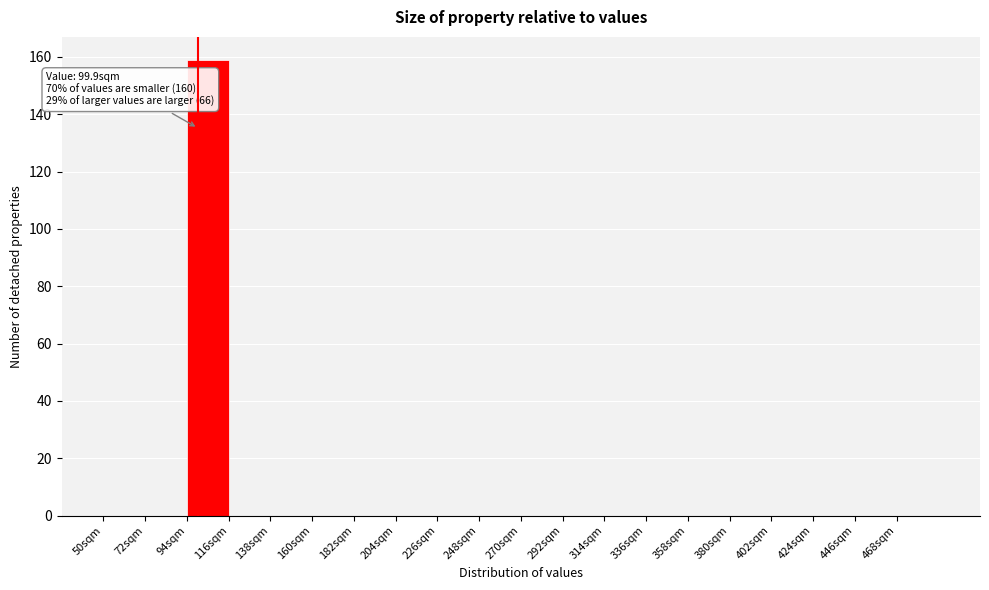

Over which range of the x-axis is the bar tallest?

94 to 116